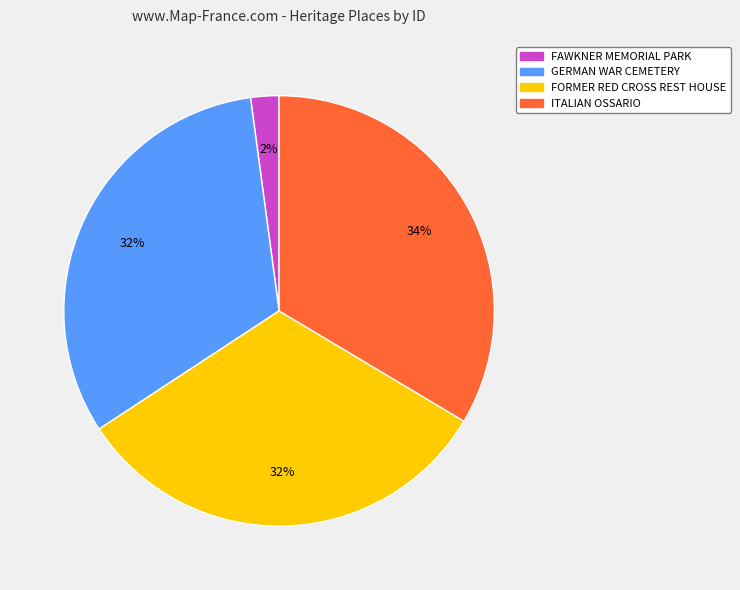

Combined, do GERMAN WAR CEMETERY and FAWKNER MEMORIAL PARK account for over 50%?

No